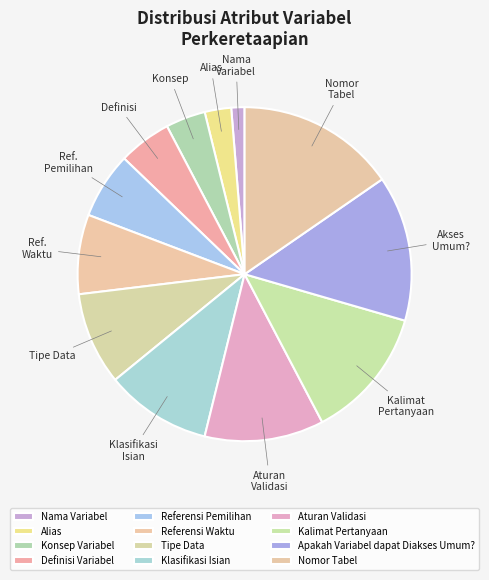

Combined, do Aturan Validasi and Nama Variabel account for over 50%?

No